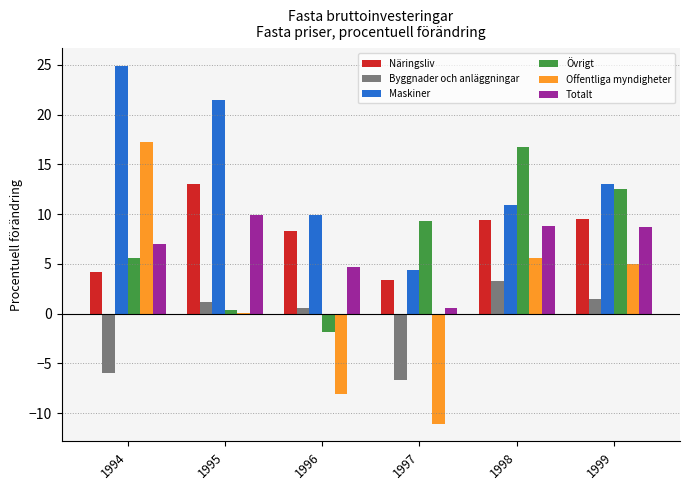

Is the value of Byggnader och anläggningar at 1999 greater than the value of Näringsliv at 1994?

No